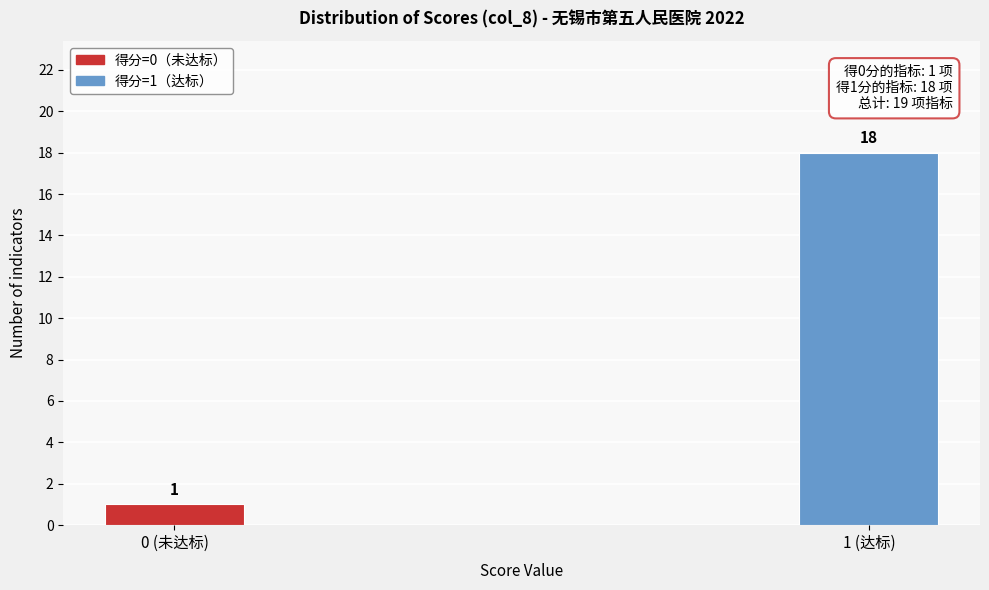

Reading right to left, list all the values displayed in this chart.

1 (达标)=18	0 (未达标)=1